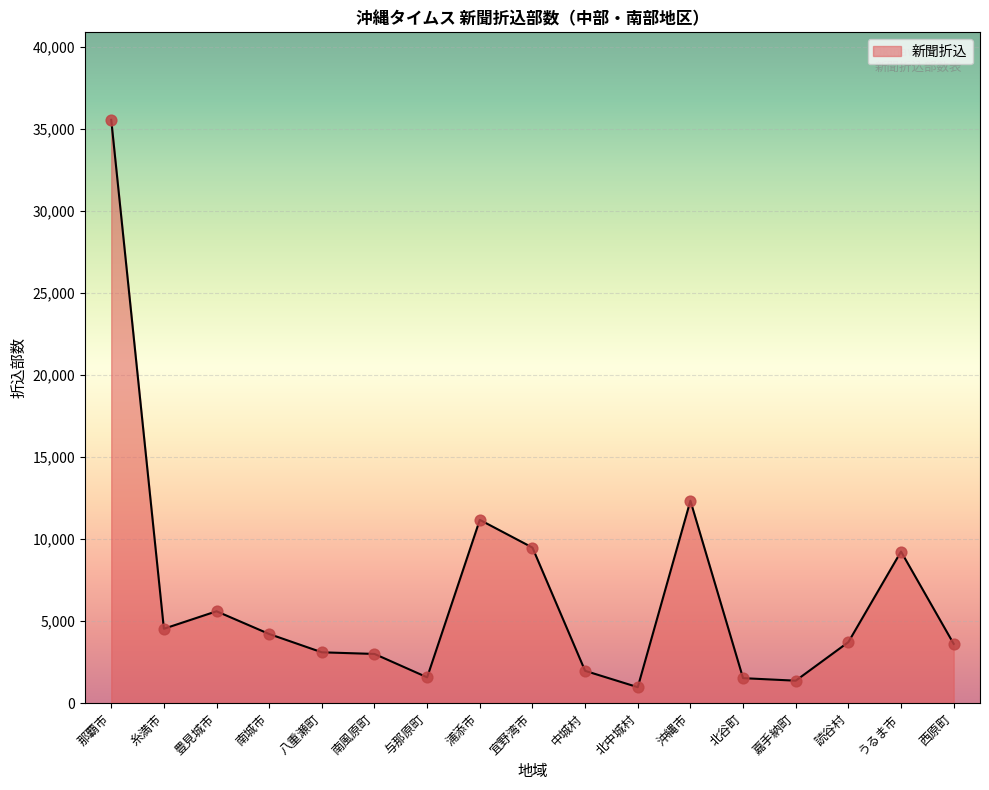

What is the change in value from 那覇市 to 北谷町?

-34020